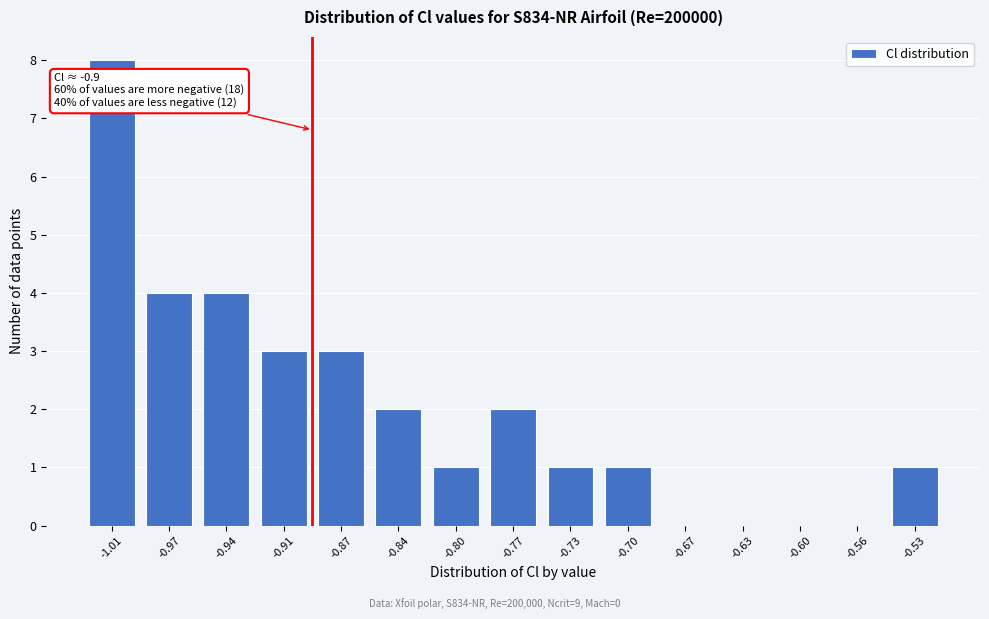

Reading right to left, list all the values displayed in this chart.

-0.53=1	-0.56=0	-0.60=0	-0.63=0	-0.67=0	-0.70=1	-0.73=1	-0.77=2	-0.80=1	-0.84=2	-0.87=3	-0.91=3	-0.94=4	-0.97=4	-1.01=8